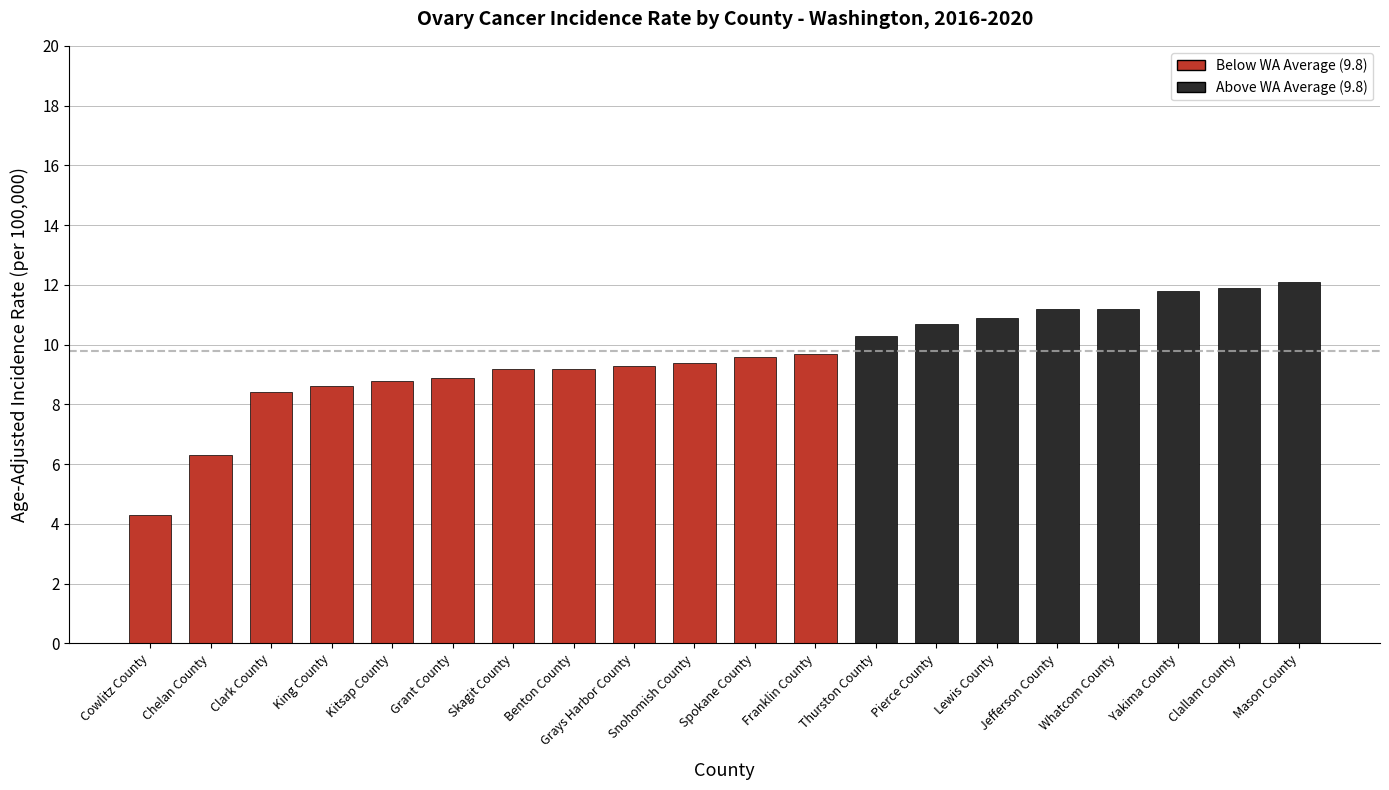

Are the bars grouped side by side (vs. stacked)?

No